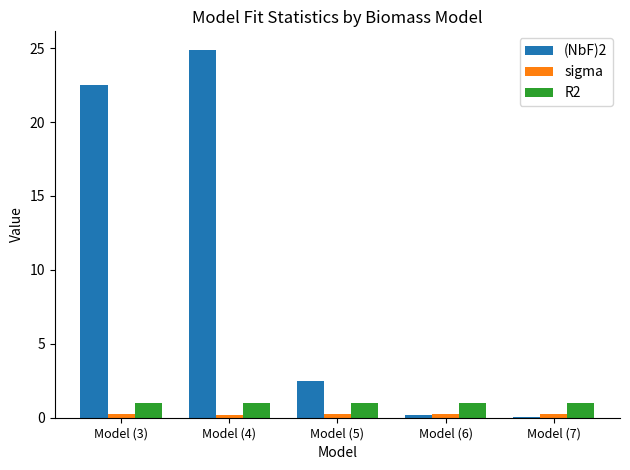

Which series has the largest total across all categories?

(NbF)2